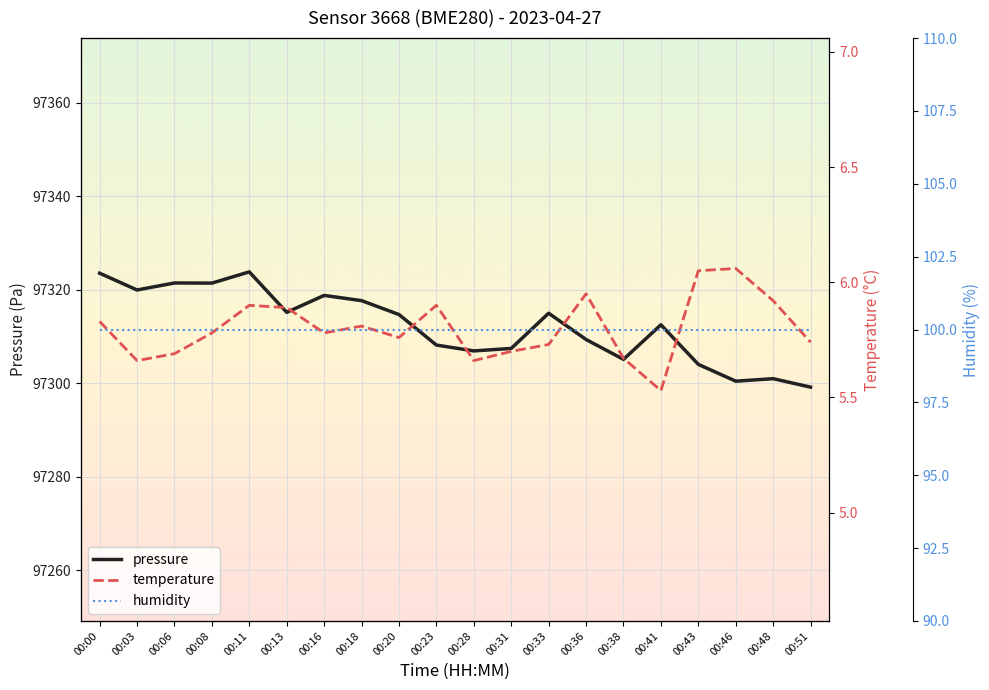

In temperature, how many points are higher than both neighbors (excluding endpoints)?

5